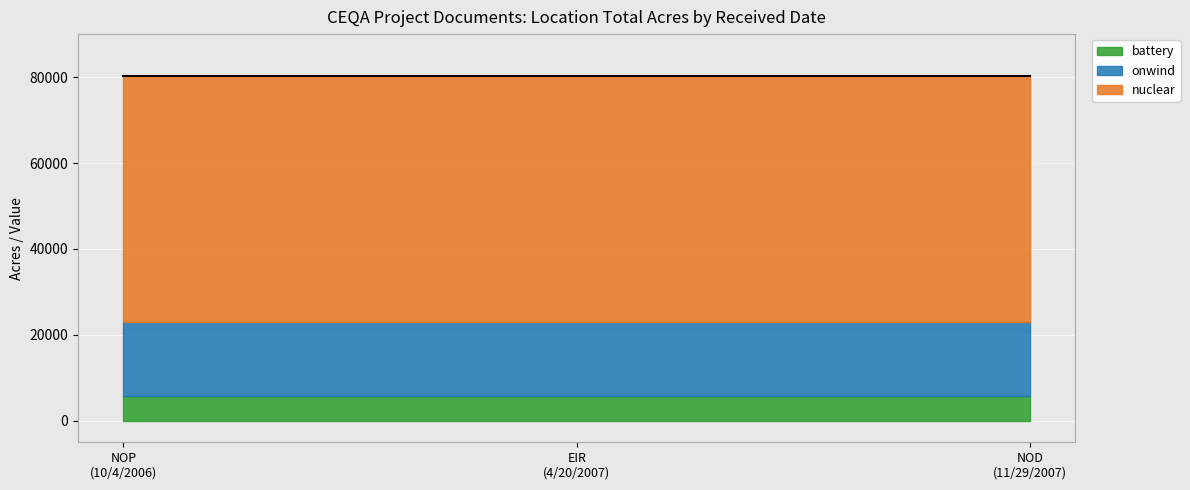

What is the maximum value for battery?

5730